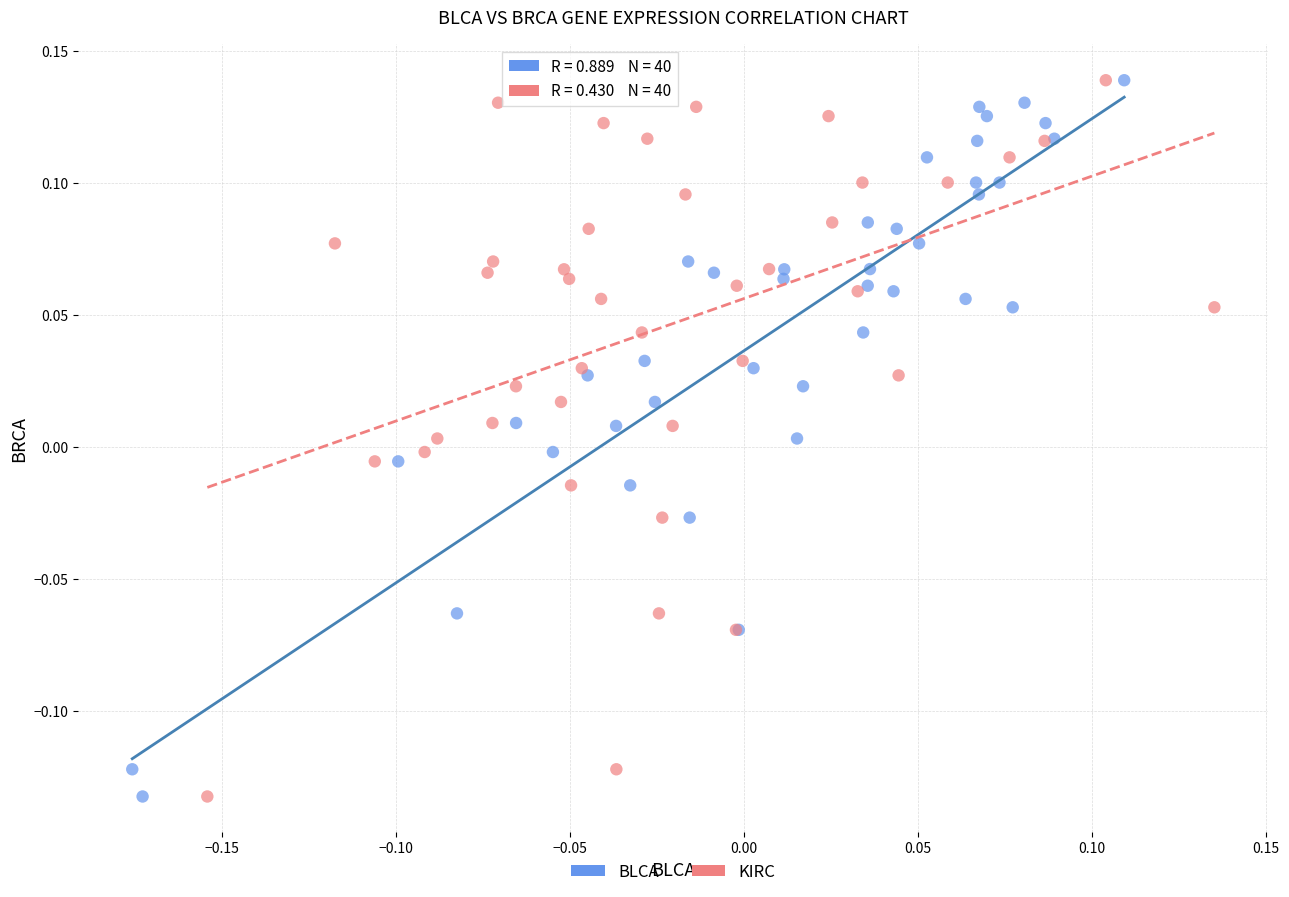

What are all the series names shown in the legend?

BLCA, KIRC